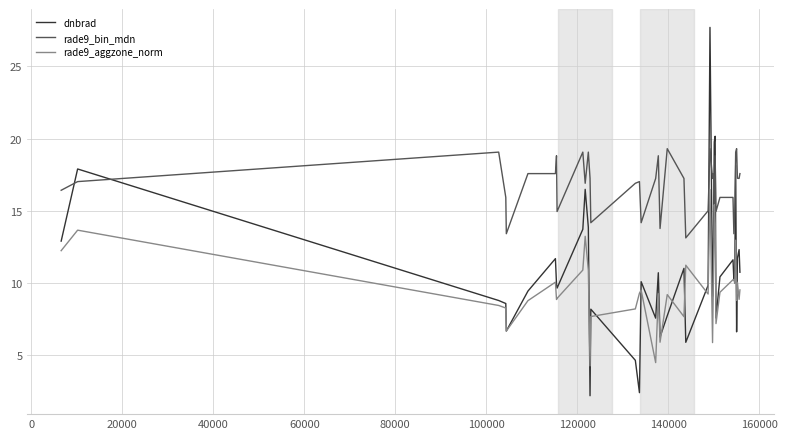

Which series has the largest total across all categories?

rade9_bin_mdn